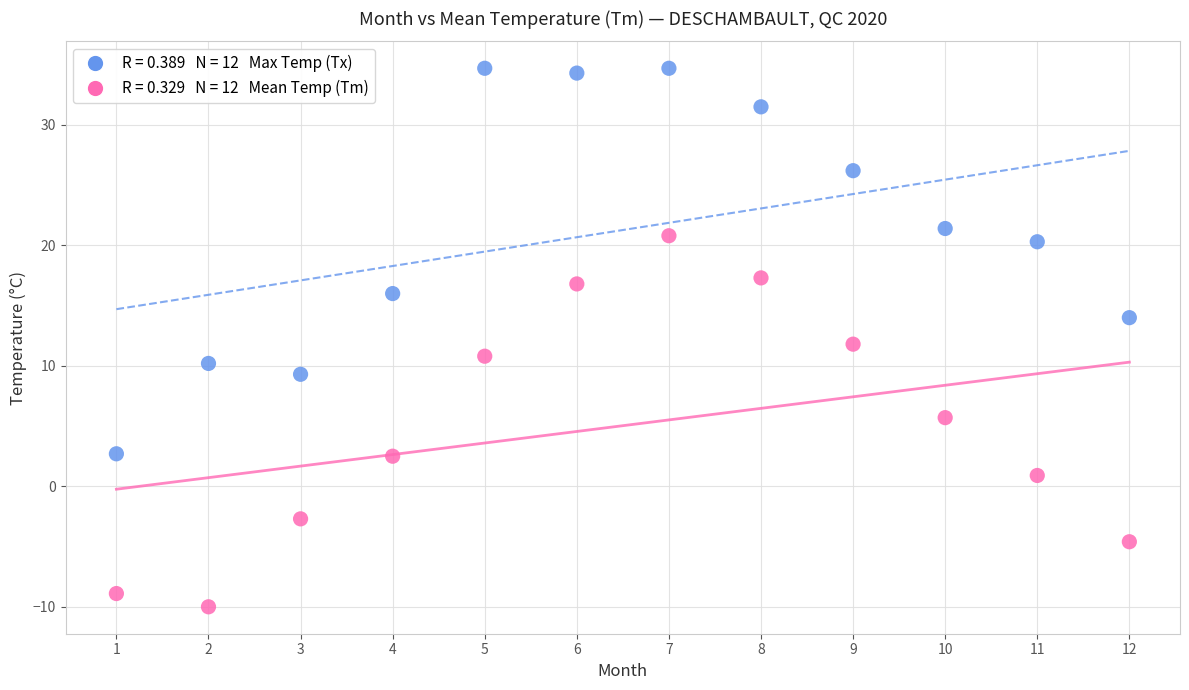

Across all data points, what is the range of X values (max minus min)?

11.0